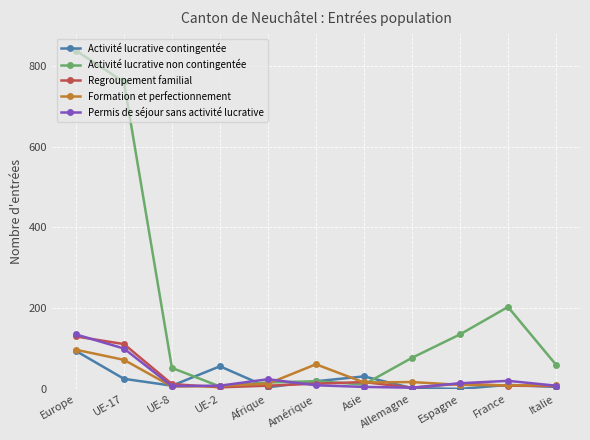

At which label does Activité lucrative non contingentée reach its peak?

Europe